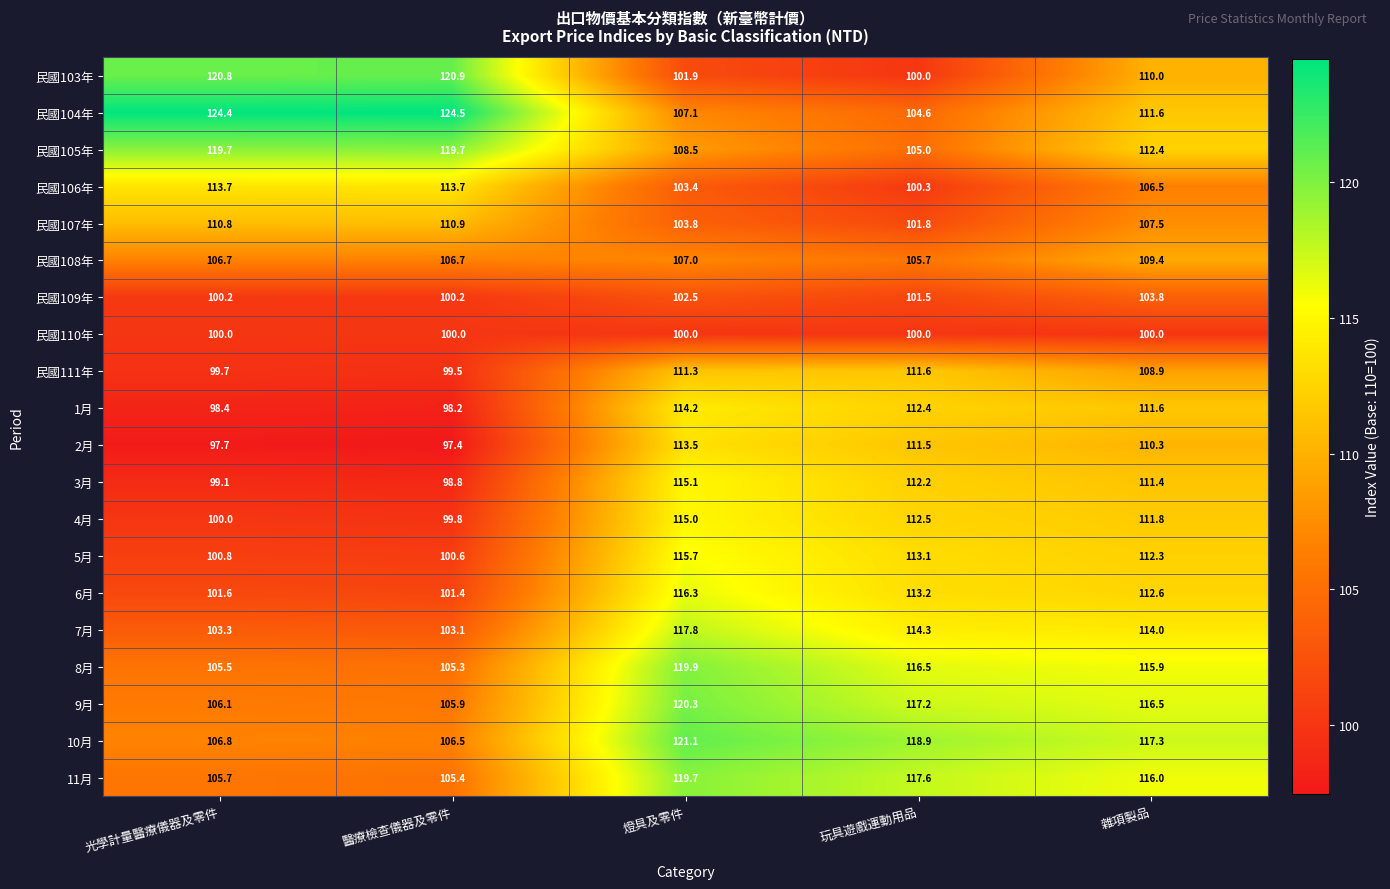

What is the spread (max minus min) of values at 玩具遊戲運動用品?

18.9